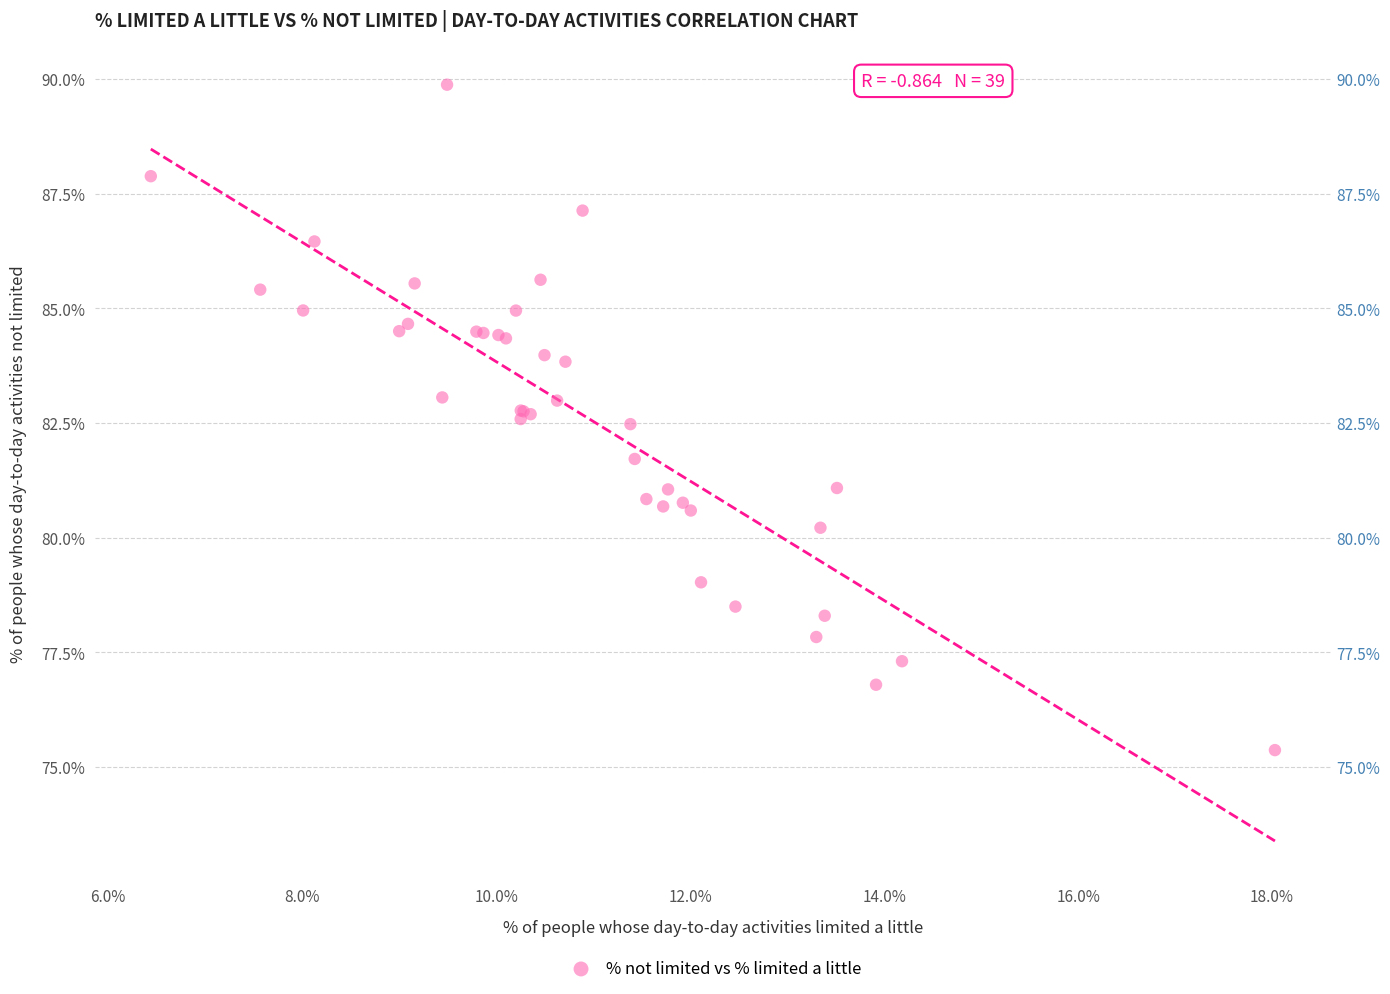

What Y value in the scatter plot is closest to 82?

81.7